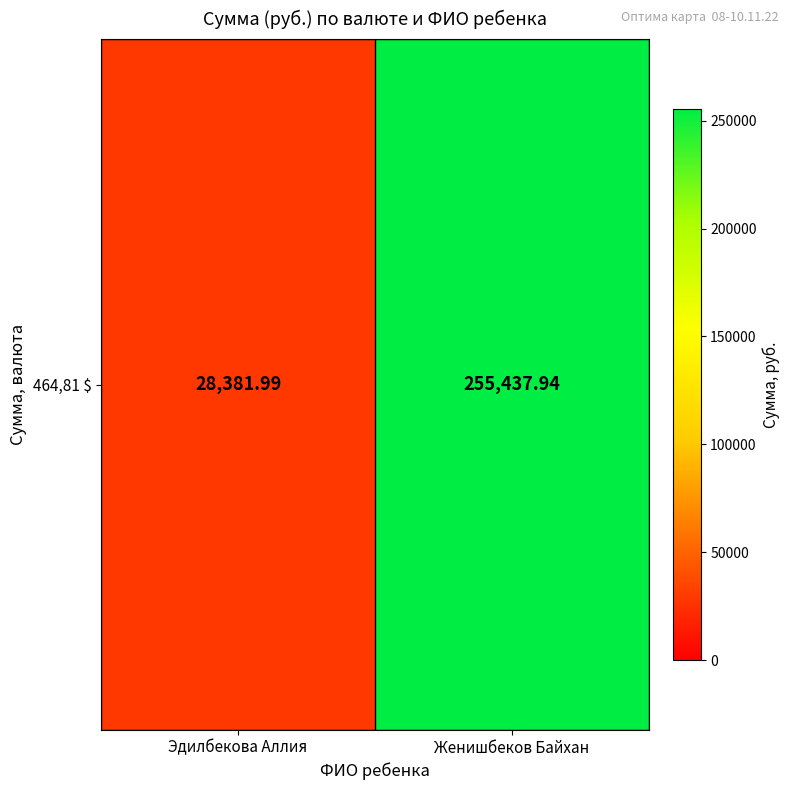

Between Женишбеков Байхан and Эдилбекова Аллия, which is larger?

Женишбеков Байхан